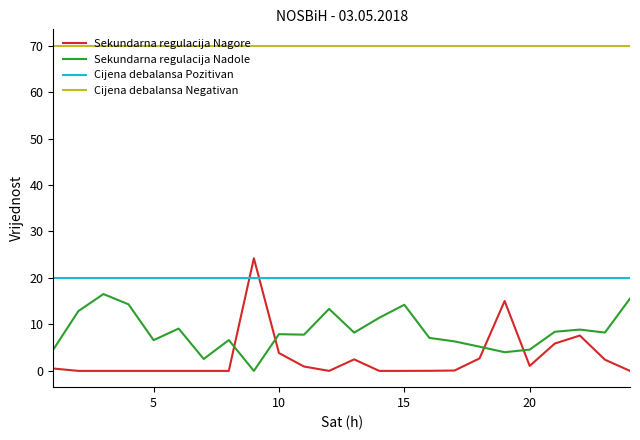

True or false: Cijena debalansa Pozitivan and Sekundarna regulacija Nadole intersect in this chart.

False